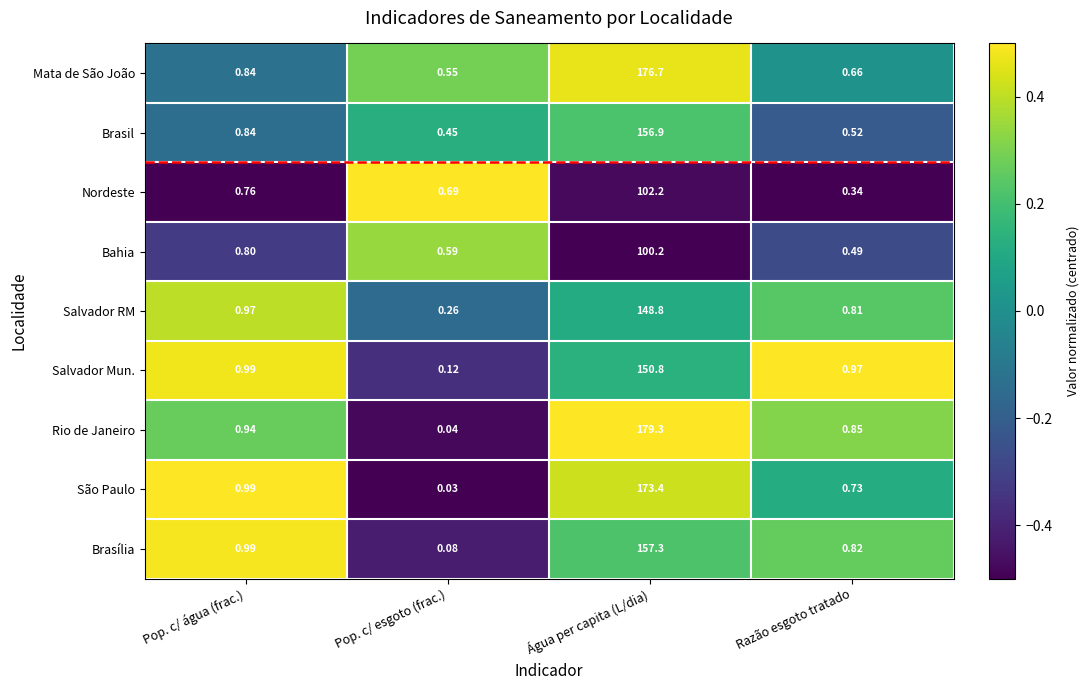

Rank the series by their maximum value, from lowest to highest.

Bahia, Nordeste, Salvador RM, Salvador Mun., Brasil, Brasília, São Paulo, Mata de São João, Rio de Janeiro